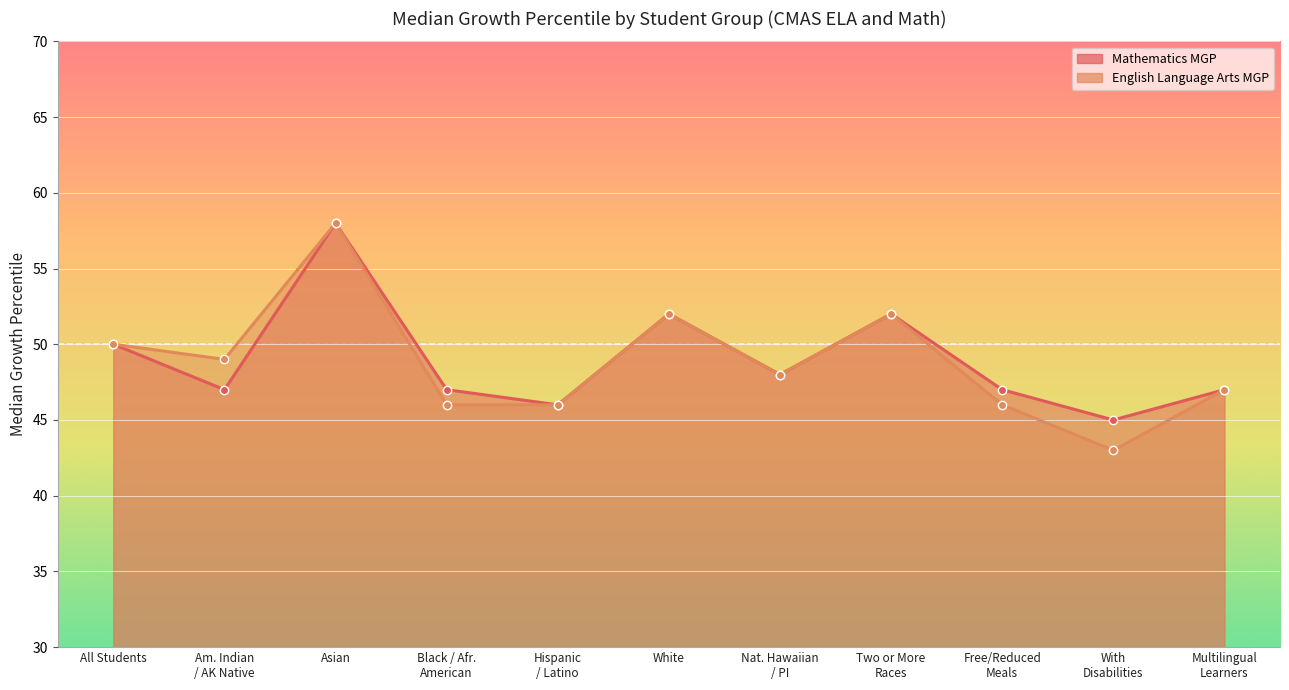

List the labels in order of English Language Arts MGP value, largest first.

Asian, White, Two or More Races, All Students, Am. Indian / AK Native, Nat. Hawaiian / PI, Multilingual Learners, Black / Afr. American, Hispanic / Latino, Free/Reduced Meals, With Disabilities